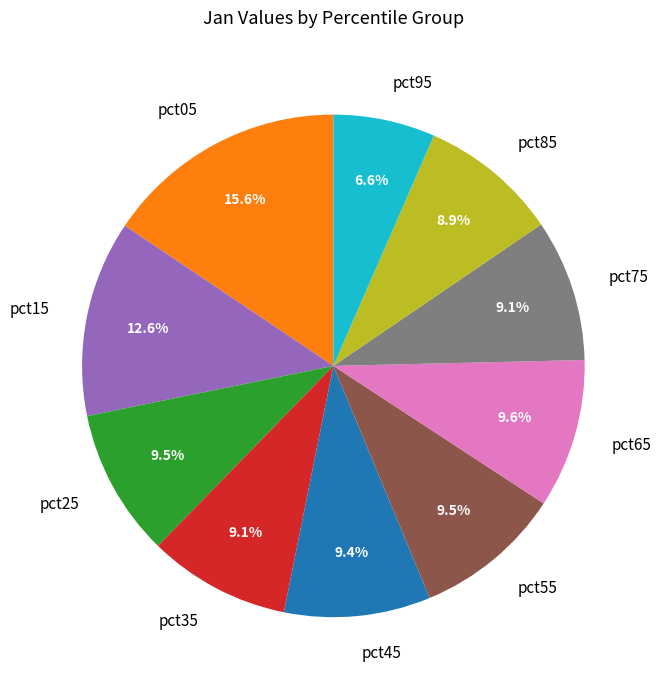

To the nearest percent, what portion does pct95 represent?

7%